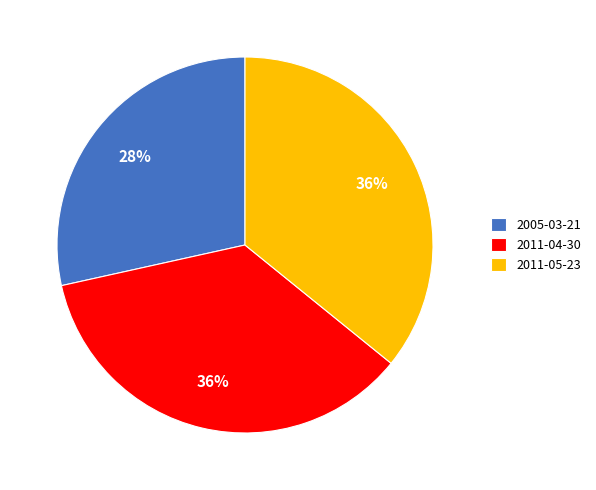

True or false: 2005-03-21 accounts for 38% of the total.

False